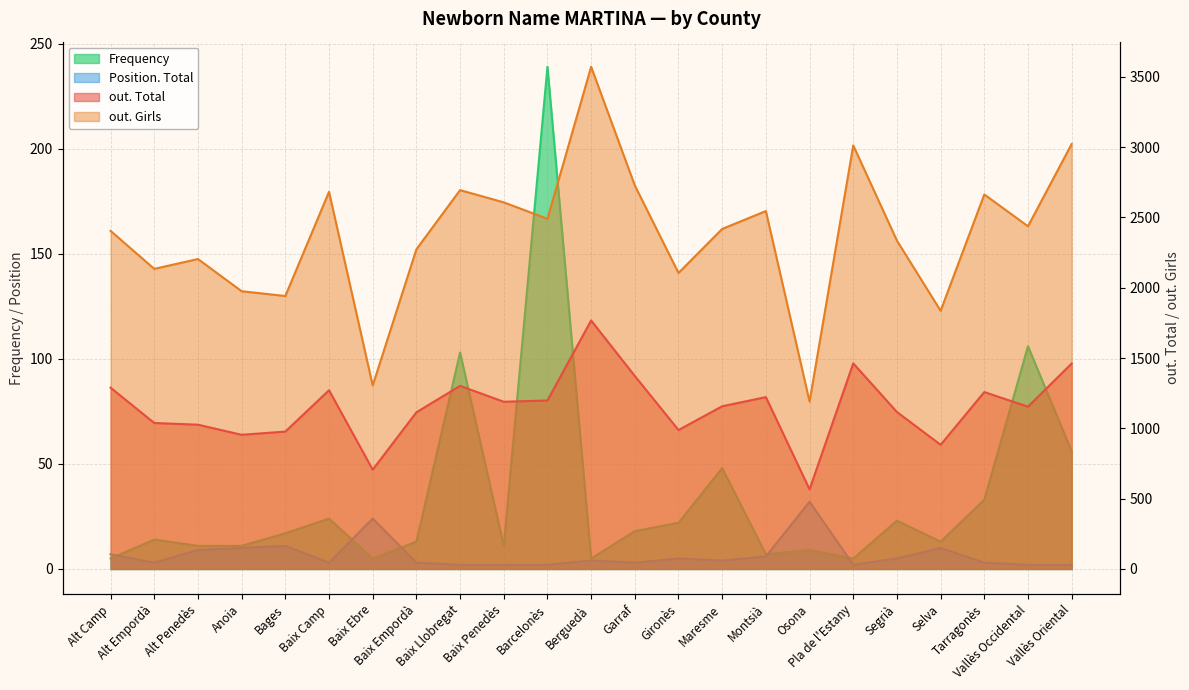

At how many categories does at least one series exceed 166?

23